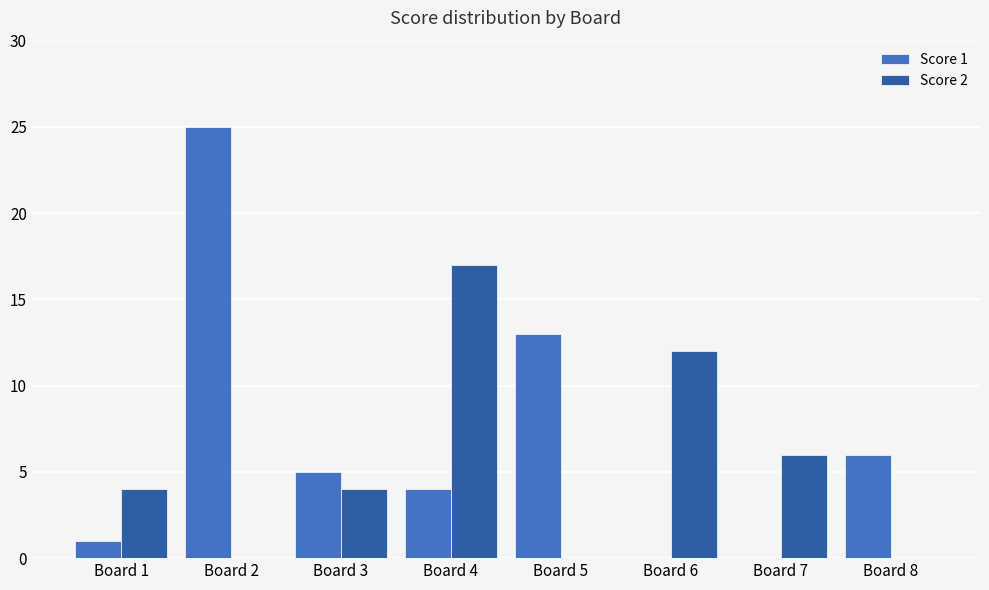

Which series has the largest total across all categories?

Score 1